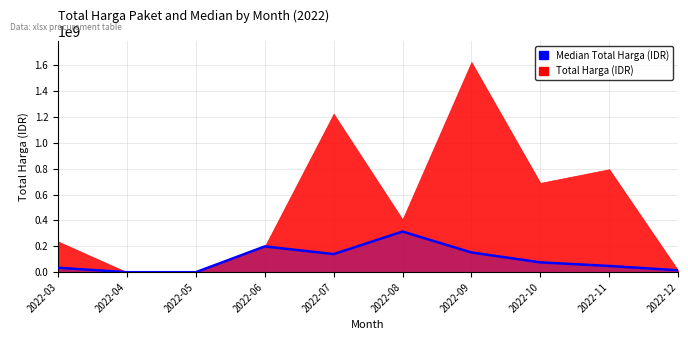

List the labels in order of value, smallest first.

2022-04, 2022-05, 2022-12, 2022-03, 2022-11, 2022-10, 2022-07, 2022-09, 2022-06, 2022-08